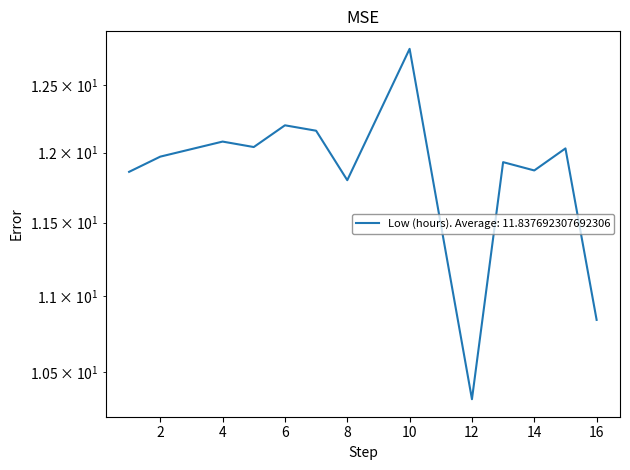

Is it true that the value at 10 is 12.8?

True